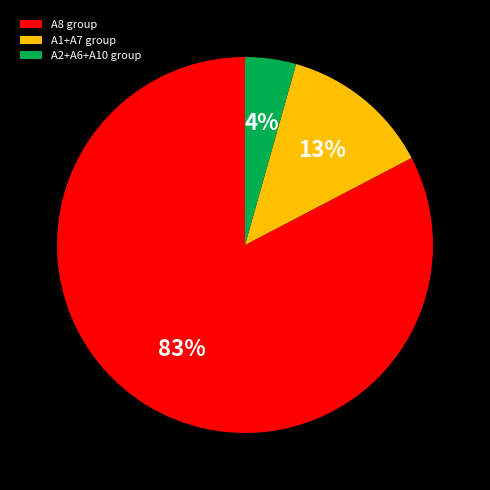

Rank the categories by value from highest to lowest.

A8 group, A1+A7 group, A2+A6+A10 group